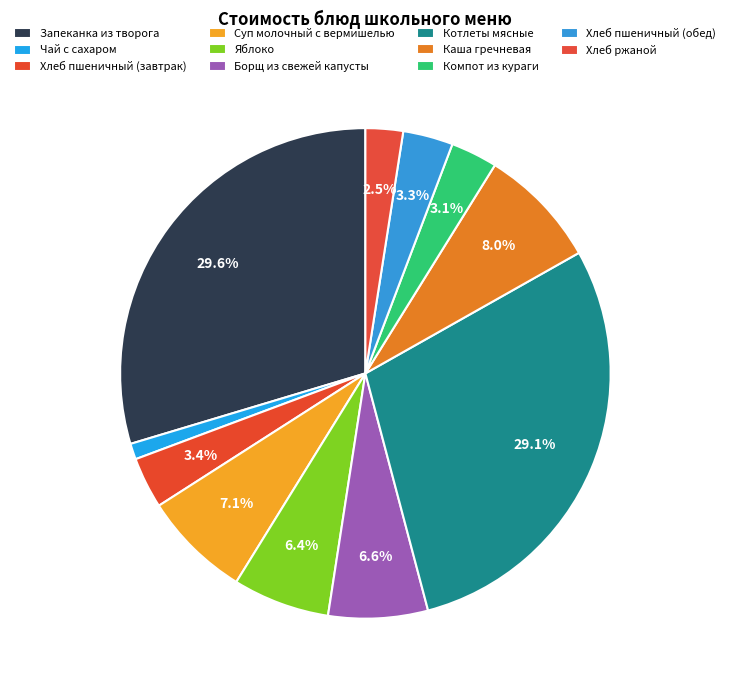

True or false: Чай с сахаром accounts for 1% of the total.

True